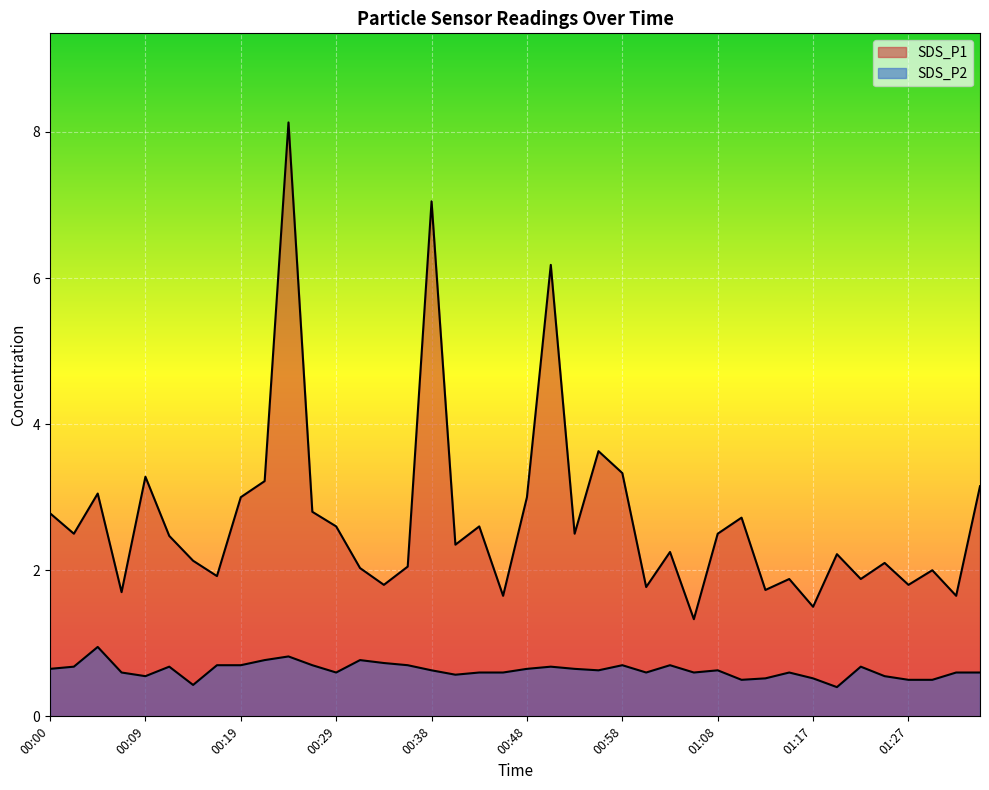

Reading left to right, extract all data points from this chart.

SDS_P1: 00:00=2.8	00:02=2.5	00:04=3.0	00:07=1.7	00:09=3.3	00:12=2.5	00:14=2.1	00:17=1.9	00:19=3.0	00:21=3.2	00:24=8.1	00:26=2.8	00:29=2.6	00:31=2.0	00:34=1.8	00:36=2.0	00:38=7.0	00:41=2.4	00:43=2.6	00:46=1.6	00:48=3.0	00:51=6.2	00:53=2.5	00:56=3.6	00:58=3.3	01:00=1.8	01:03=2.2	01:05=1.3	01:08=2.5	01:10=2.7	01:13=1.7	01:15=1.9	01:17=1.5	01:20=2.2	01:22=1.9	01:25=2.1	01:27=1.8	01:30=2.0	01:32=1.6	01:34=3.1
SDS_P2: 00:00=0.7	00:02=0.7	00:04=0.9	00:07=0.6	00:09=0.6	00:12=0.7	00:14=0.4	00:17=0.7	00:19=0.7	00:21=0.8	00:24=0.8	00:26=0.7	00:29=0.6	00:31=0.8	00:34=0.7	00:36=0.7	00:38=0.6	00:41=0.6	00:43=0.6	00:46=0.6	00:48=0.7	00:51=0.7	00:53=0.7	00:56=0.6	00:58=0.7	01:00=0.6	01:03=0.7	01:05=0.6	01:08=0.6	01:10=0.5	01:13=0.5	01:15=0.6	01:17=0.5	01:20=0.4	01:22=0.7	01:25=0.6	01:27=0.5	01:30=0.5	01:32=0.6	01:34=0.6